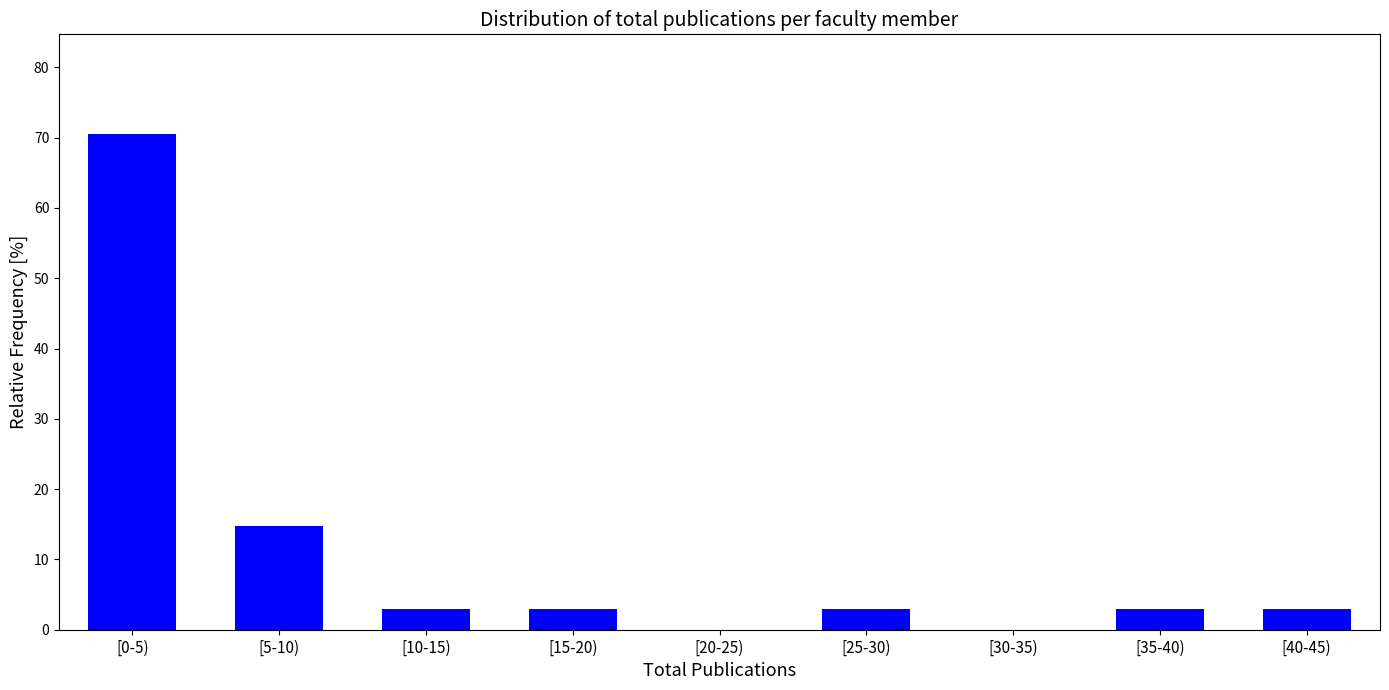

Reading right to left, extract all data points from this chart.

[40-45)=2.9	[35-40)=2.9	[30-35)=0.0	[25-30)=2.9	[20-25)=0.0	[15-20)=2.9	[10-15)=2.9	[5-10)=14.7	[0-5)=70.6